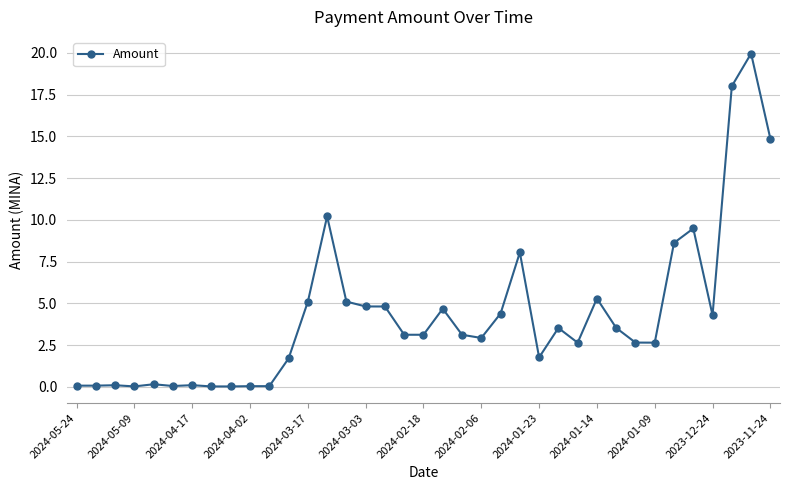

What is the value of the 32nd point from the left?

8.6